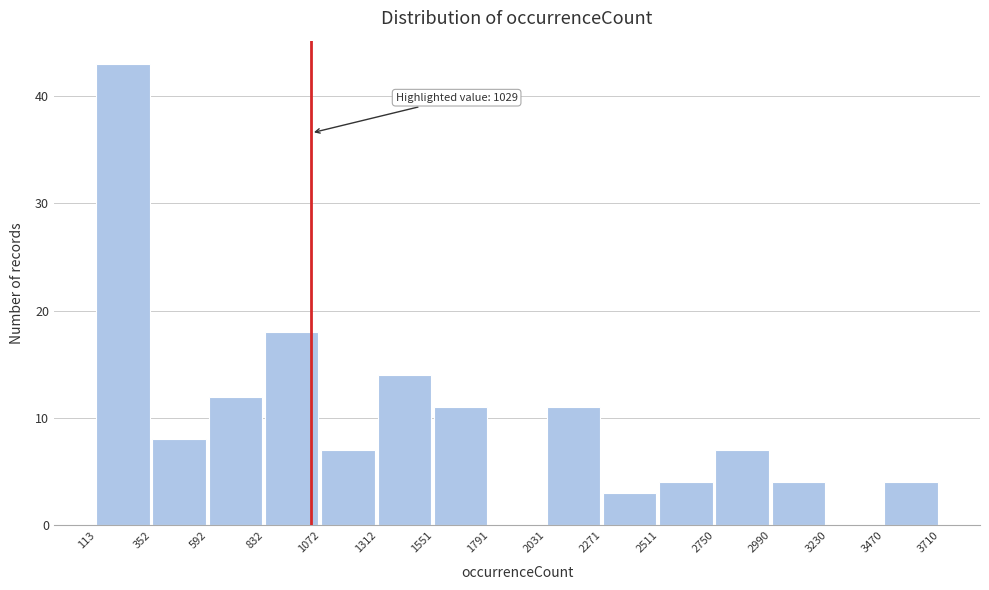

Which range on the x-axis has the tallest bar?

113 to 352